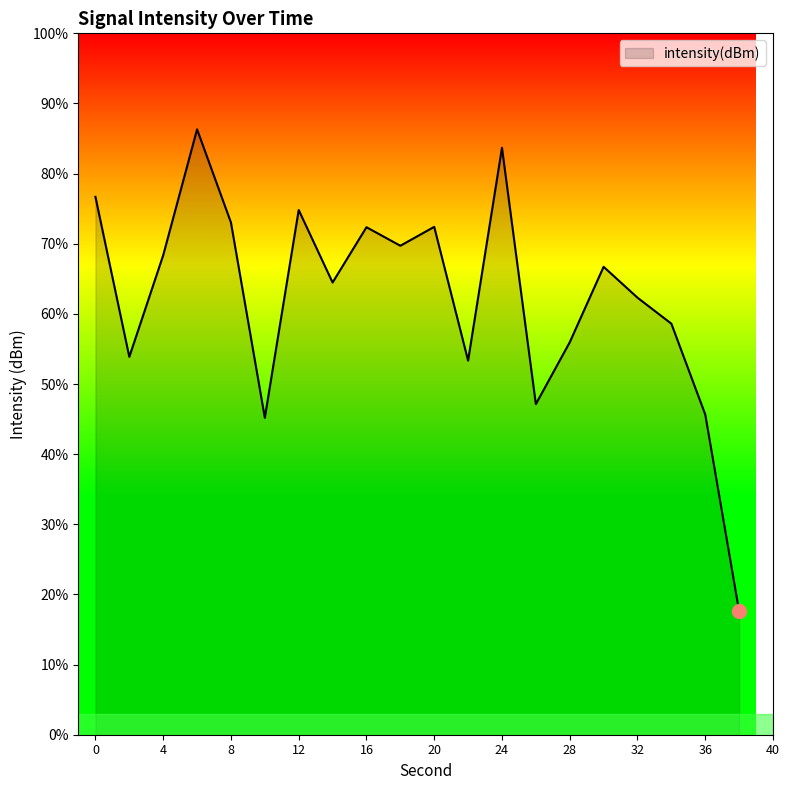

How many lines are shown in the chart?

1